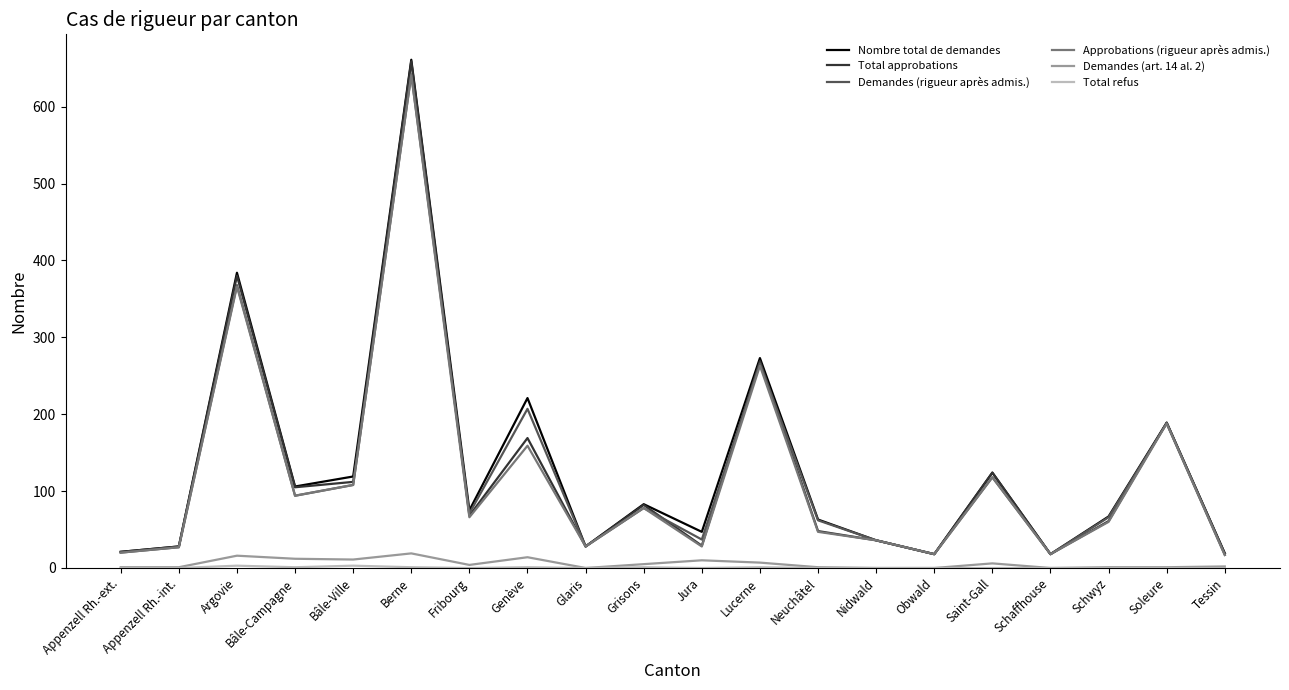

At which category is the sum across all series the highest?

Berne